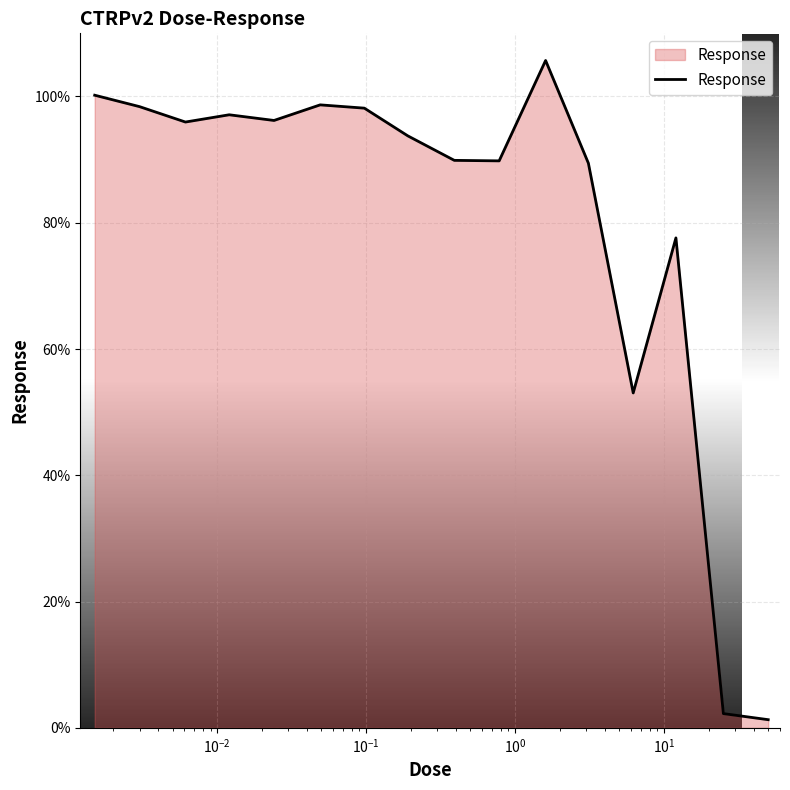

What is the difference between the maximum and minimum values?

104.4